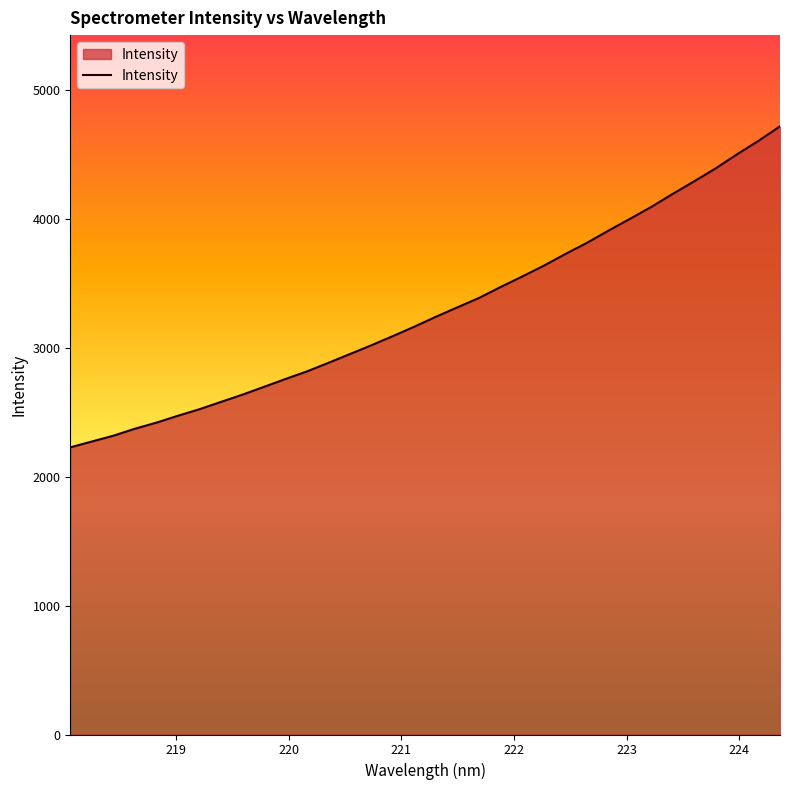

What is the difference between the maximum and minimum values?

2490.5